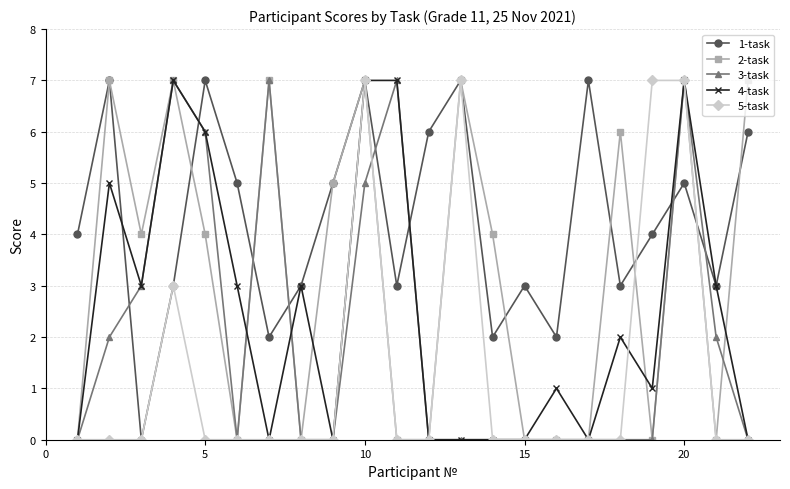

What is the difference between the second highest and minimum values in the 1-task series?

7